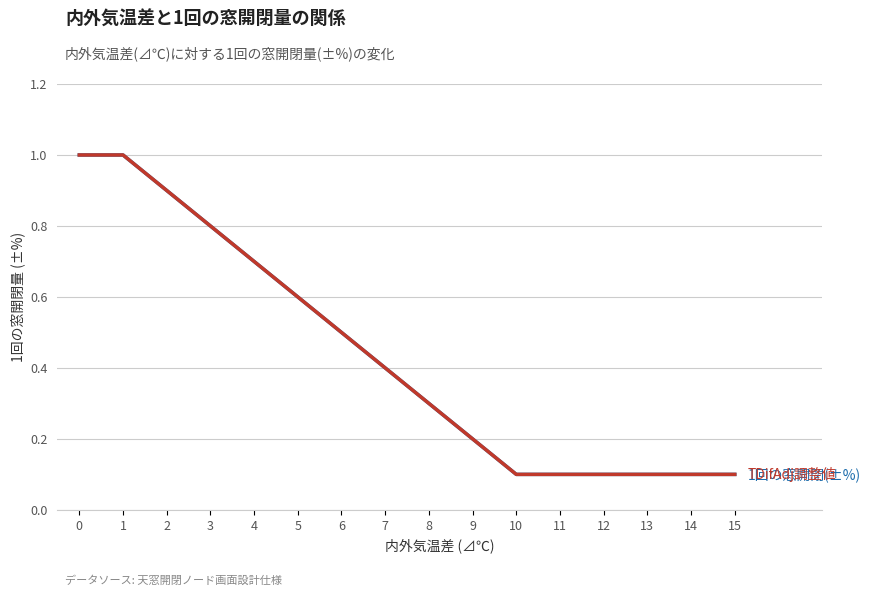

Is this an area chart (filled region under the line)?

No